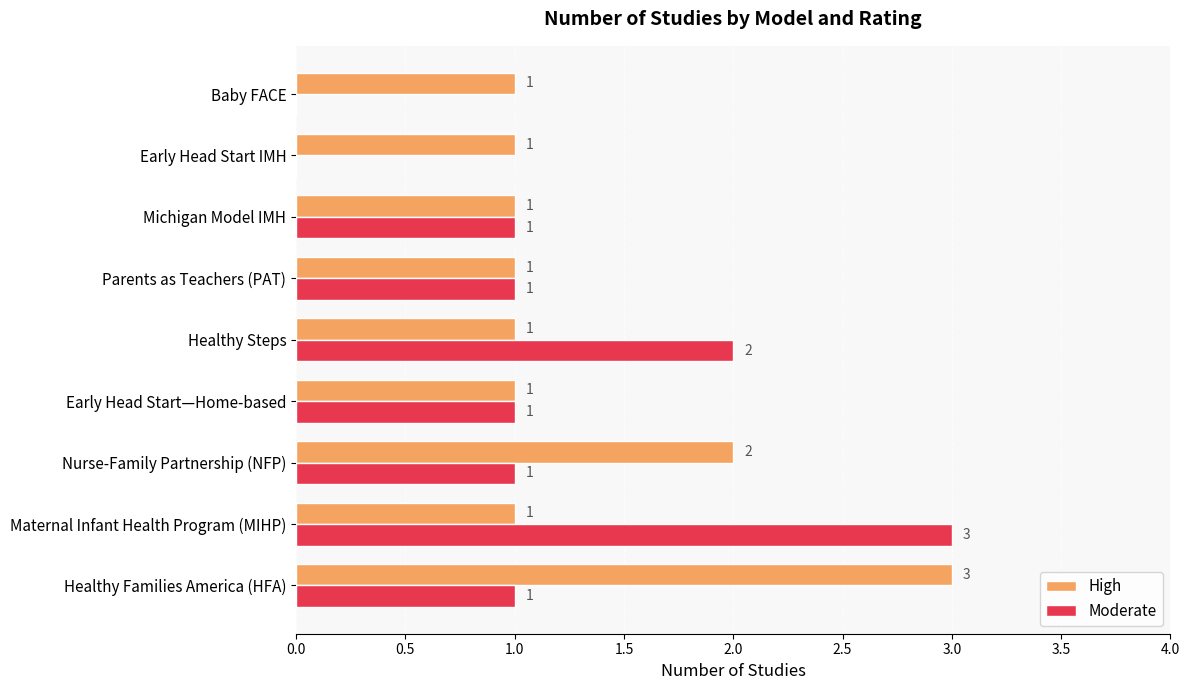

At which label does High reach its peak?

Healthy Families America (HFA)